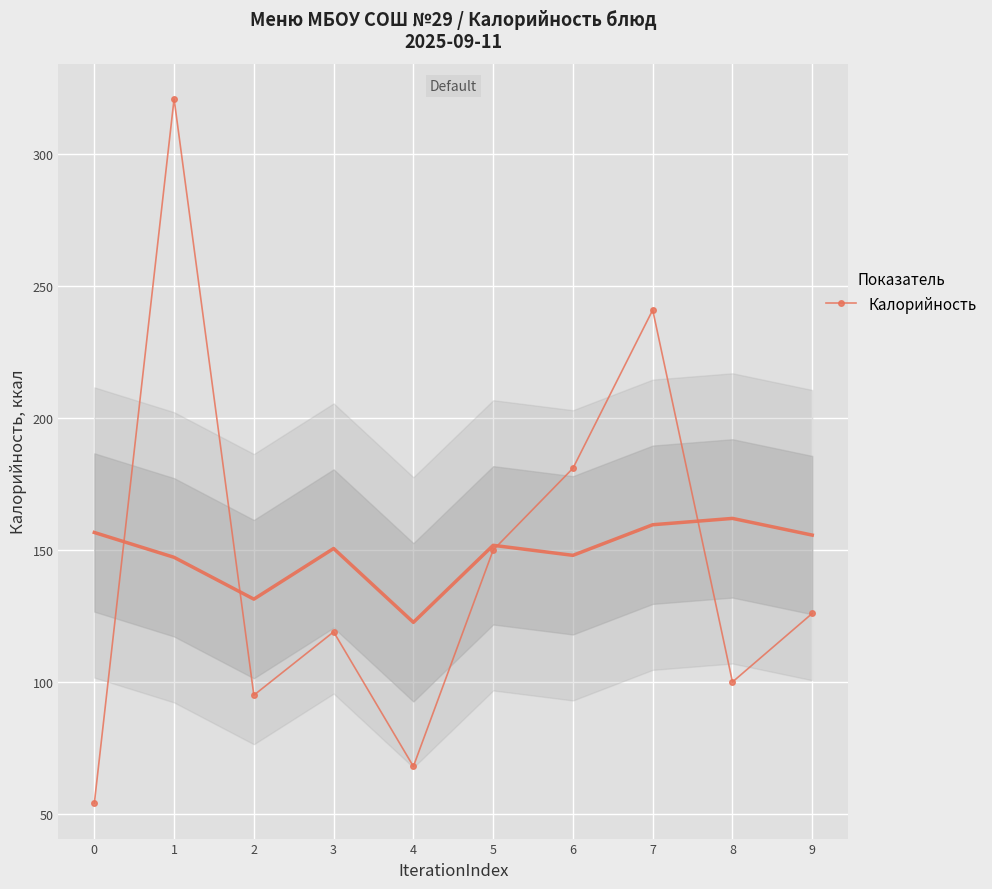

What is the difference between the maximum and minimum values?

267